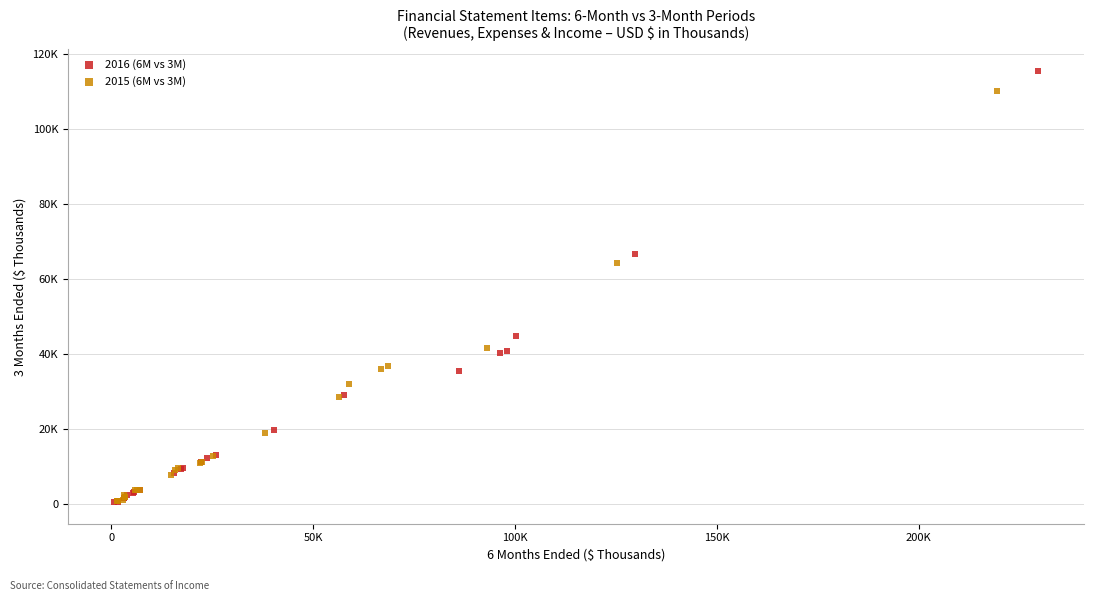

What are all the series names shown in the legend?

2016 (6M vs 3M), 2015 (6M vs 3M)